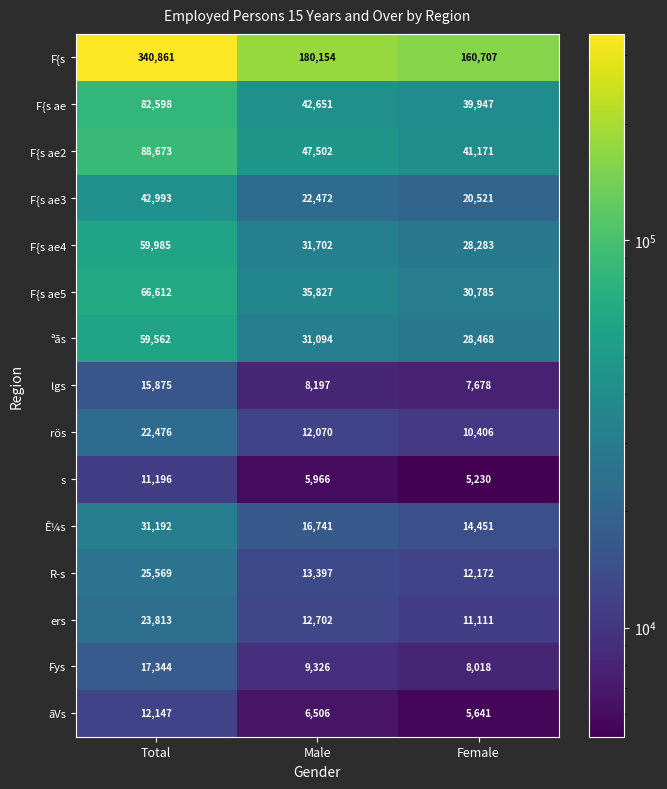

Rank the series by their maximum value, from highest to lowest.

F{s, F{s ae2, F{s ae, F{s ae5, F{s ae4, ªãs, F{s ae3, Ê¼s, R­s, ers, rös, Fys, lgs, ãVs, s